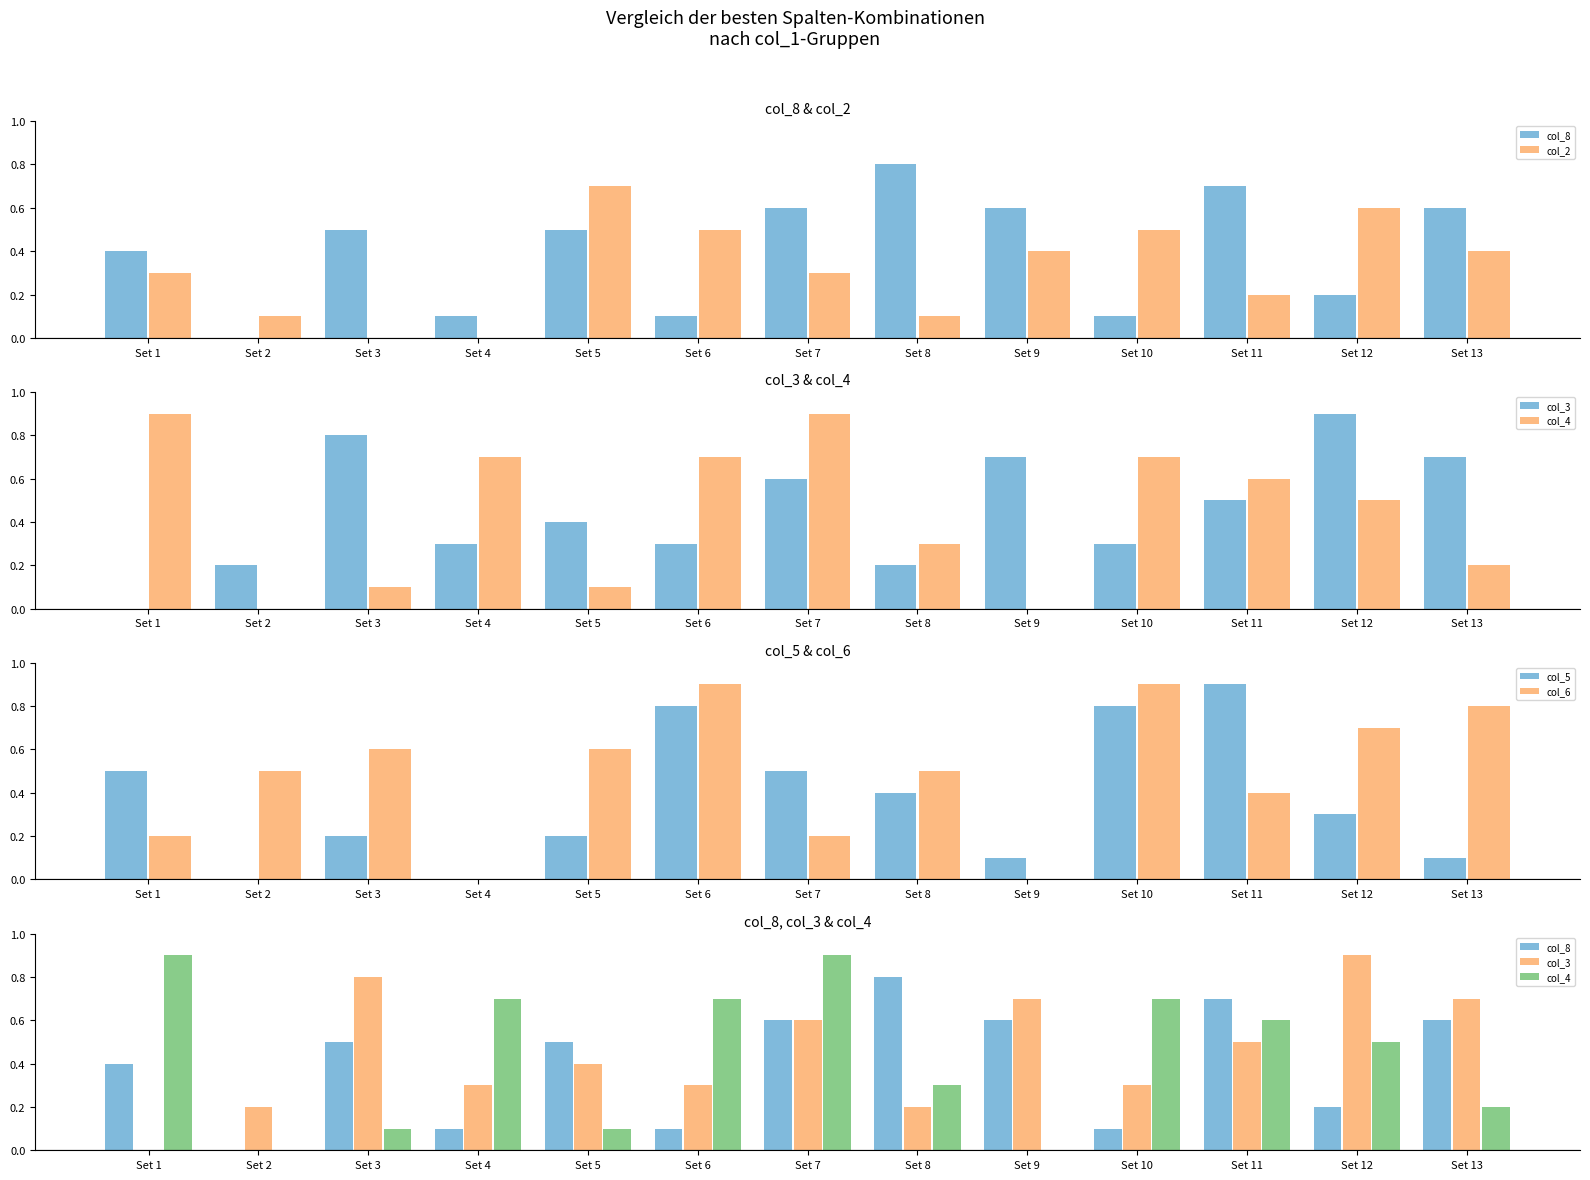

At Set 11, list the series in order from smallest to largest.

col_2, col_6, col_3, col_4, col_8, col_5